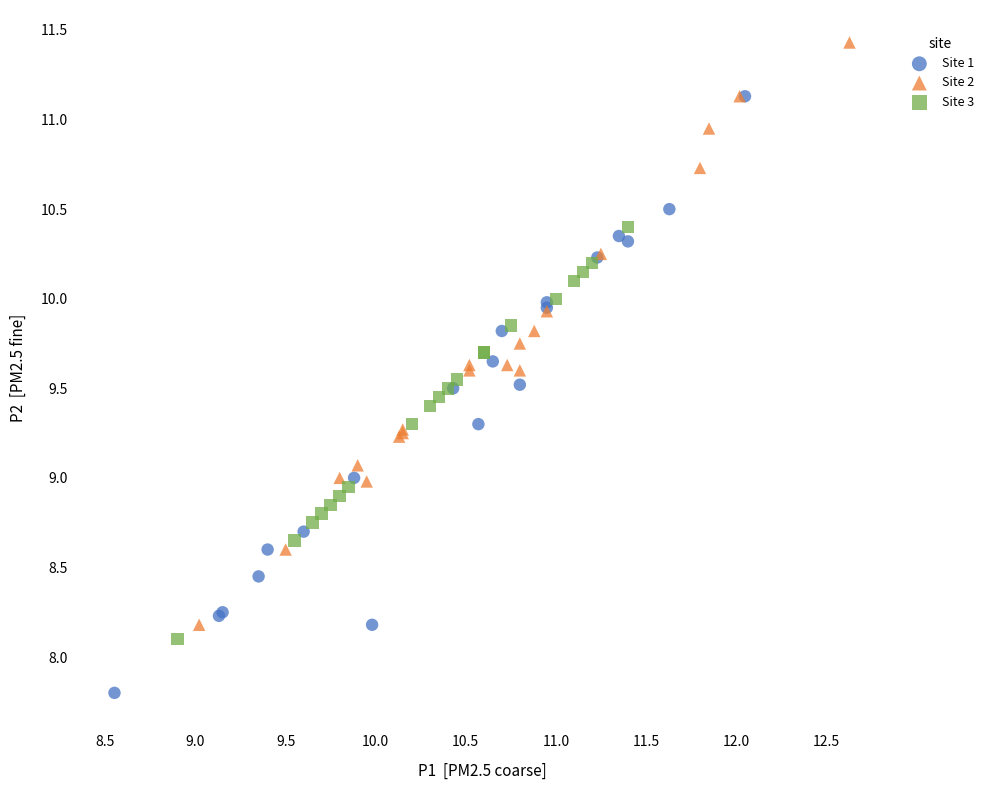

Which series contains the highest Y value?

Site 2